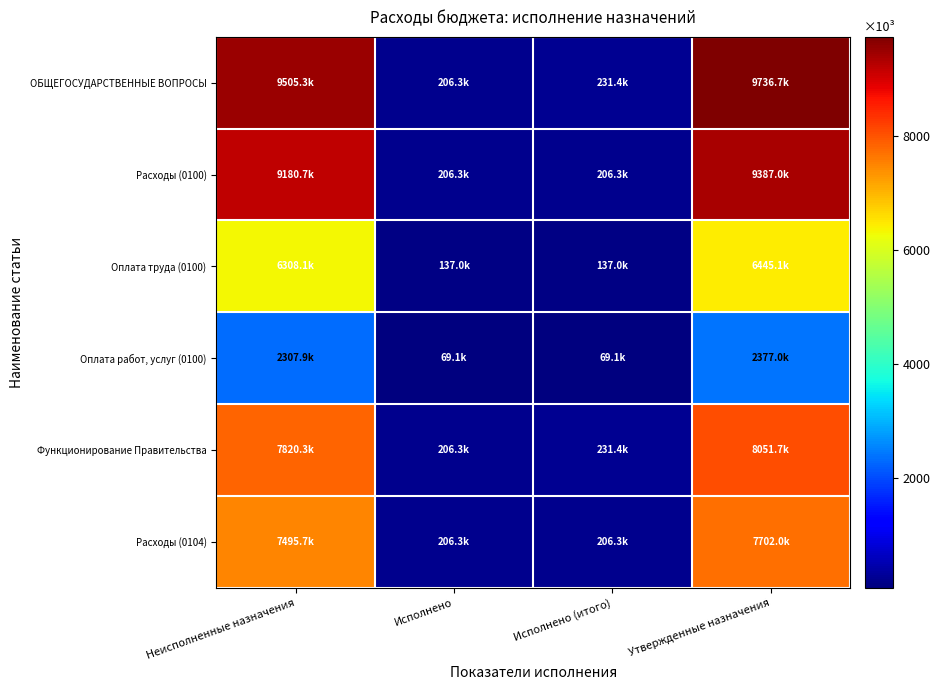

At which category is the sum across all series the highest?

Утвержденные назначения